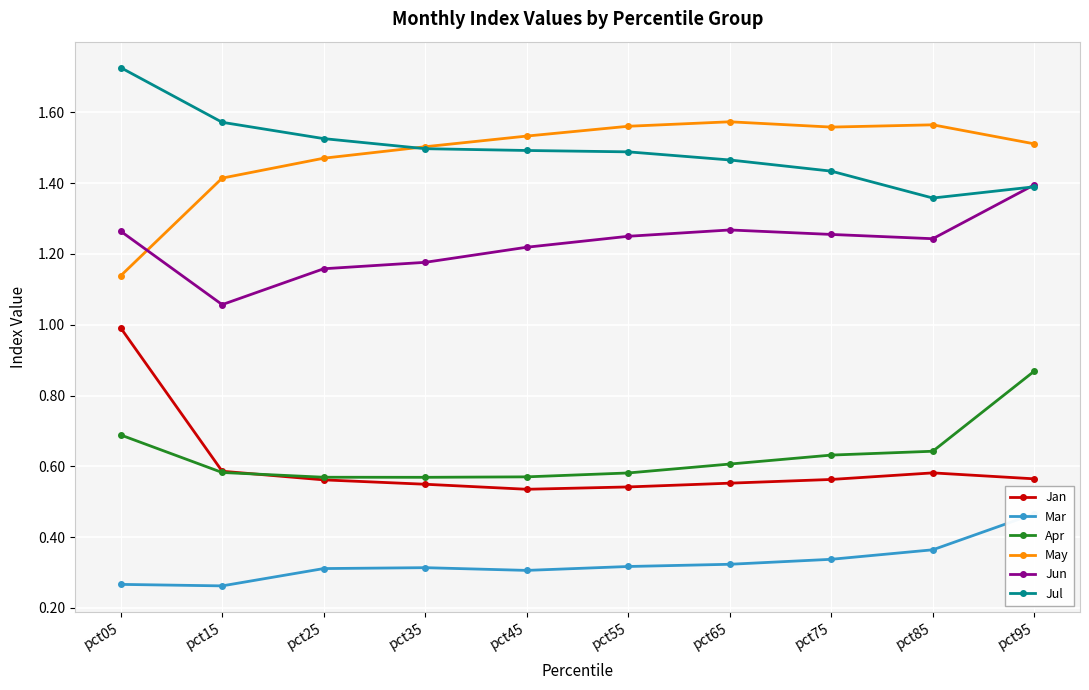

How many interior local valleys does the Jul series have?

1